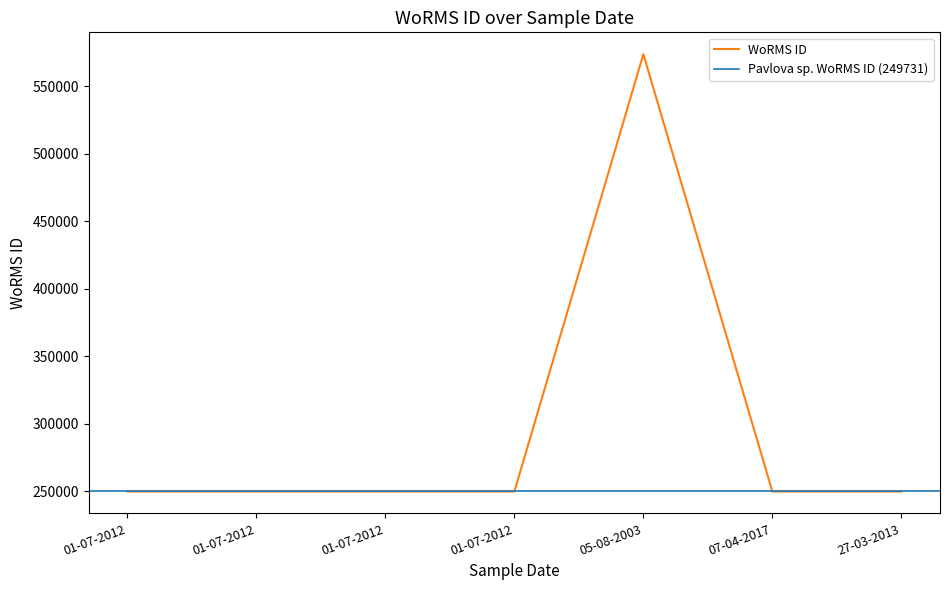

List the labels in order of value, smallest first.

27-03-2013, 01-07-2012, 01-07-2012, 01-07-2012, 07-04-2017, 01-07-2012, 05-08-2003